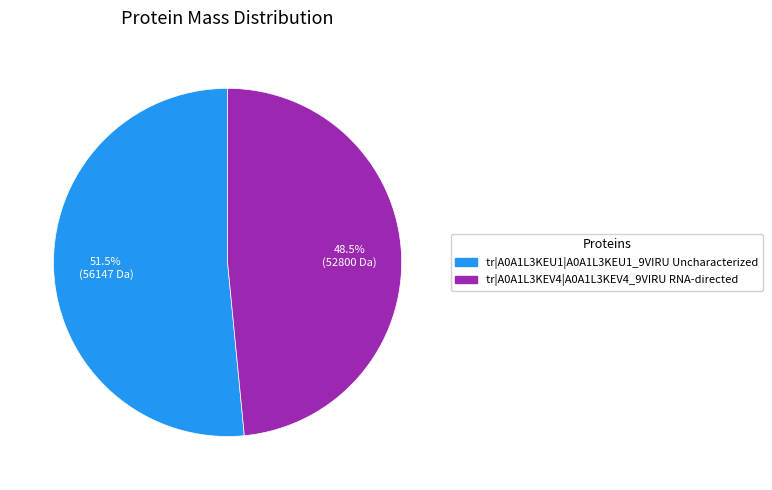

Which category has the biggest portion of the pie?

tr|A0A1L3KEU1|A0A1L3KEU1_9VIRU